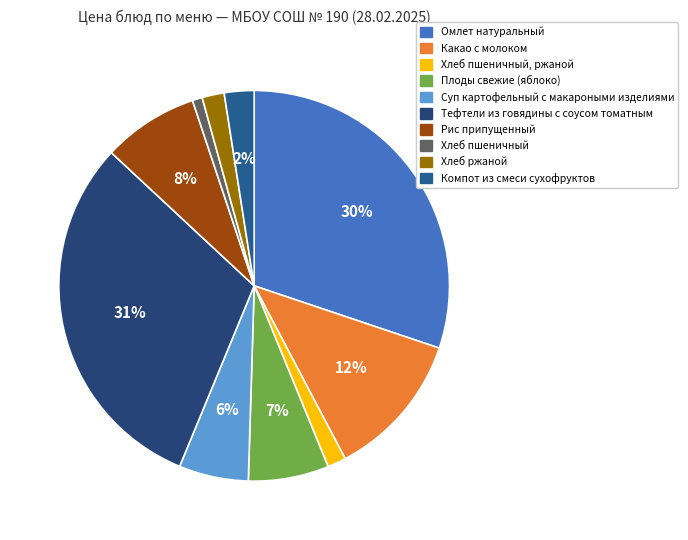

What percentage is the Суп картофельный с макароными изделиями slice, to the nearest percent?

6%